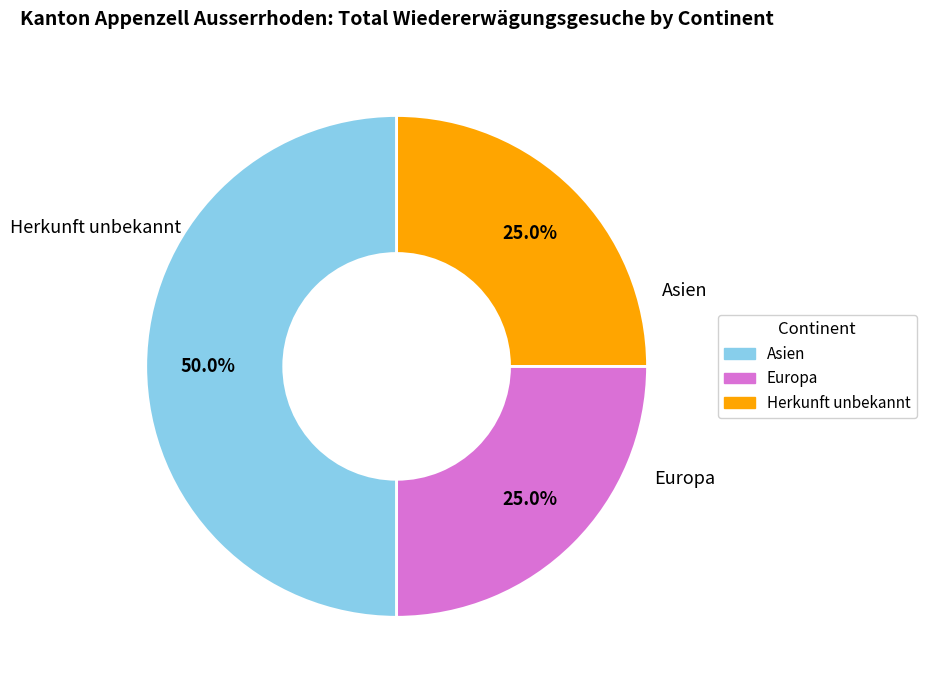

Between Asien and Europa, which is larger?

Asien